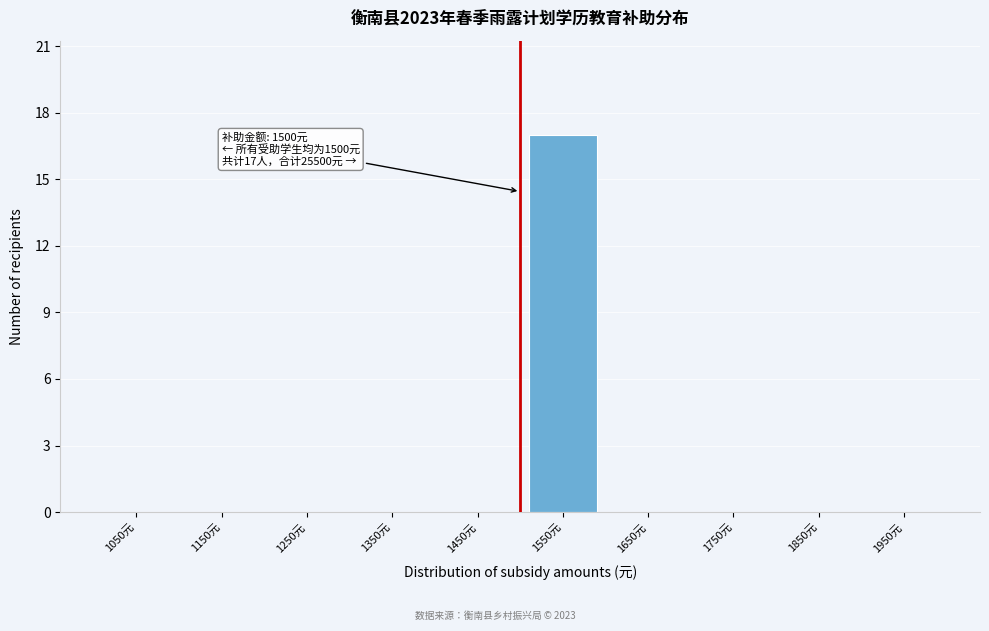

Over which range of the x-axis is the bar tallest?

1500 to 1600